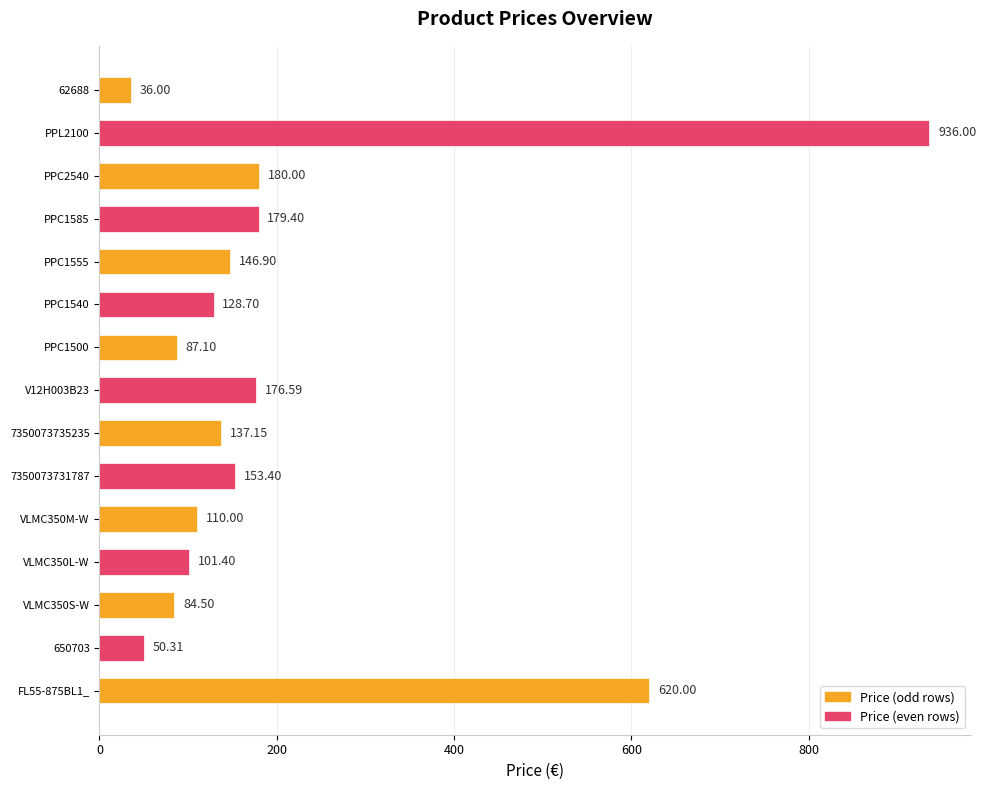

Which has a higher value, VLMC350L-W or PPC1585?

PPC1585